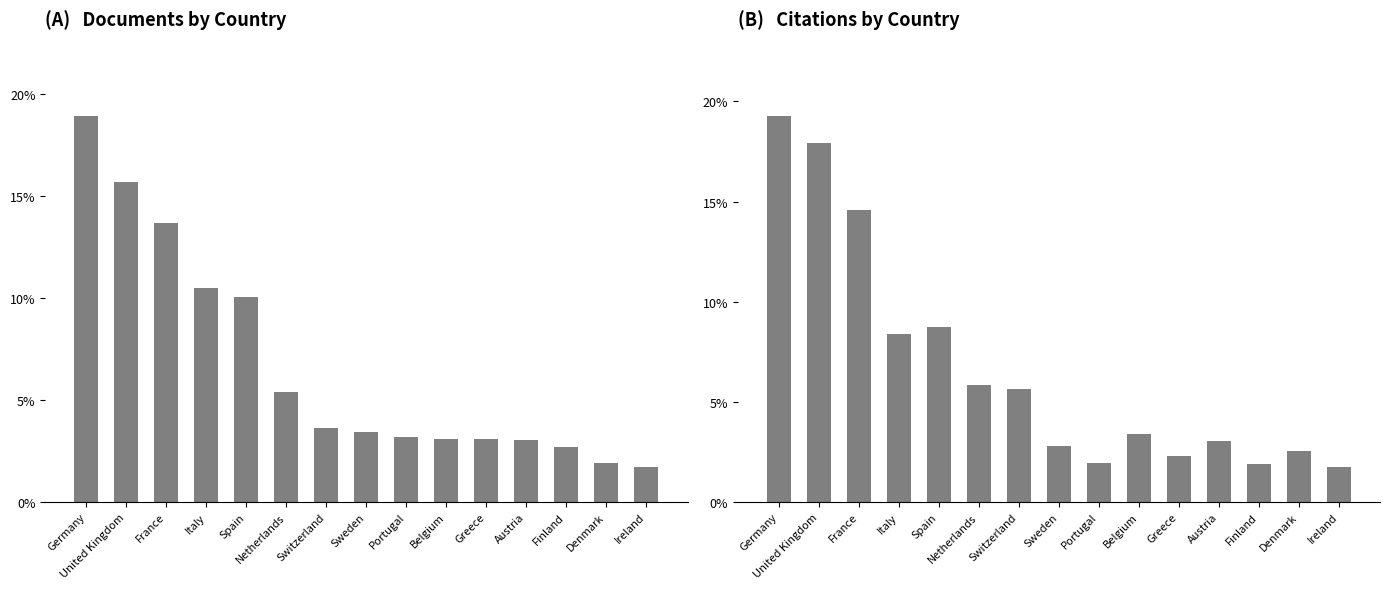

Does the chart contain any negative values?

No